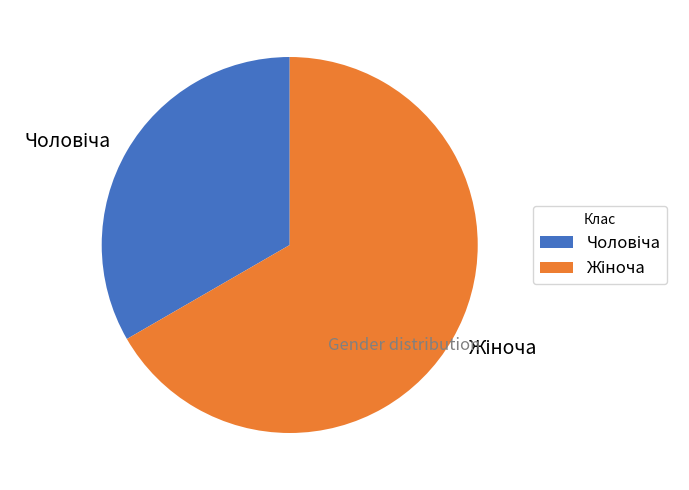

Is there any slice that represents more than half of the pie?

Yes